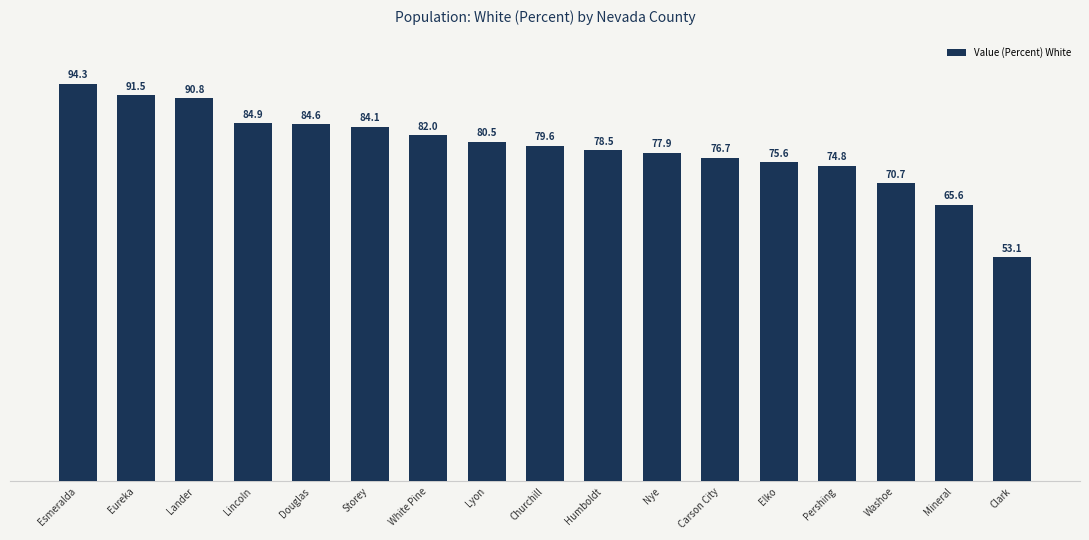

What is the average value?

79.1